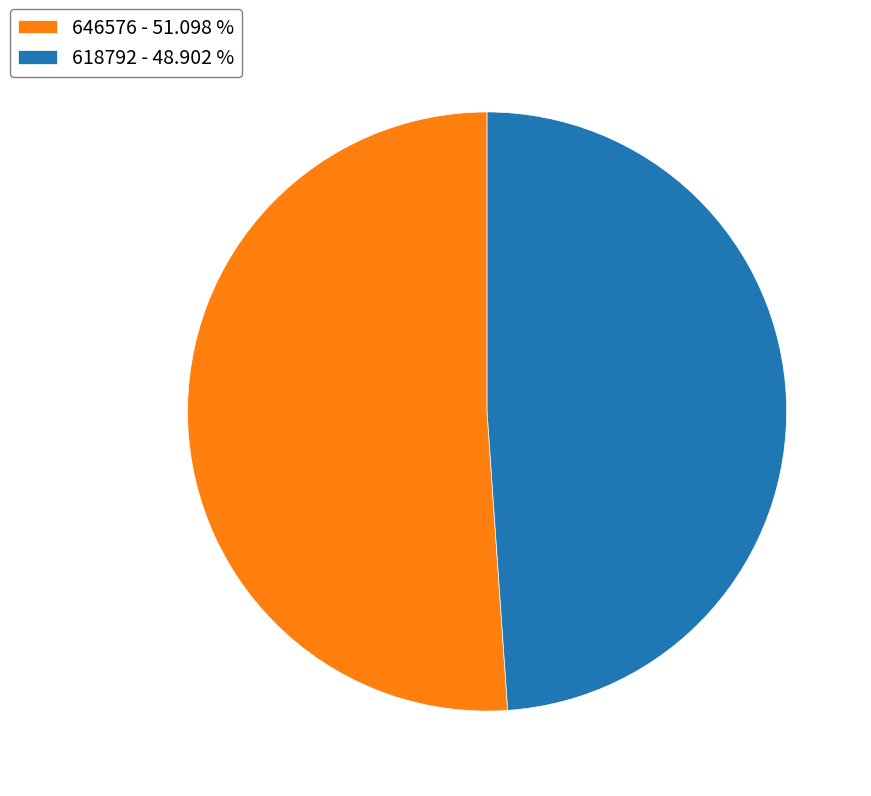

Is it true that 646576 is 51% of the pie?

True